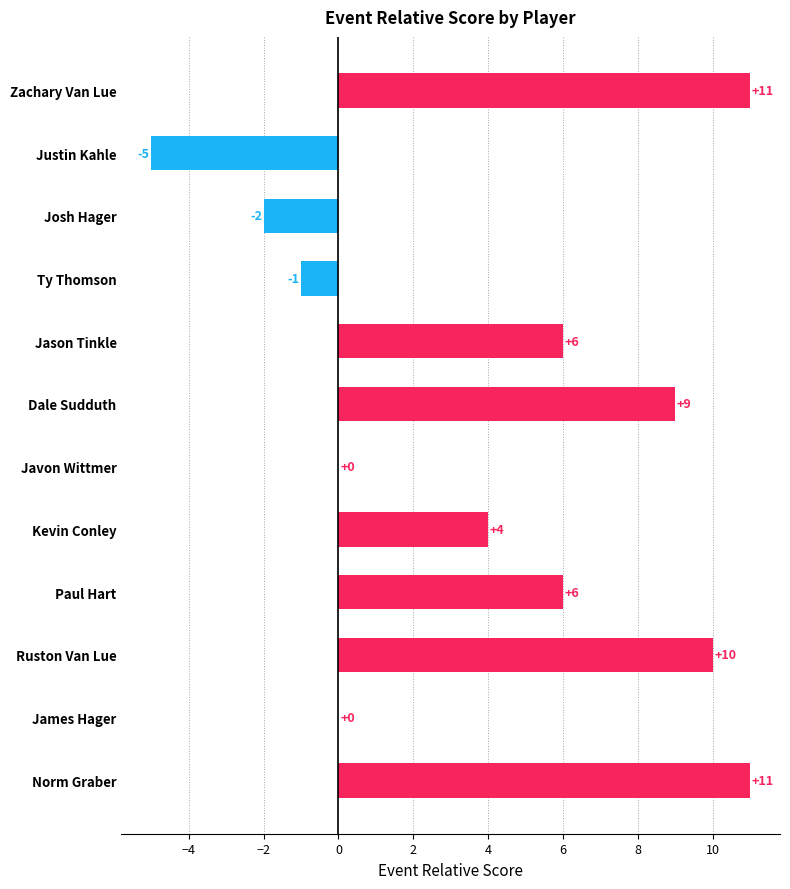

What is the sum of all values?

49